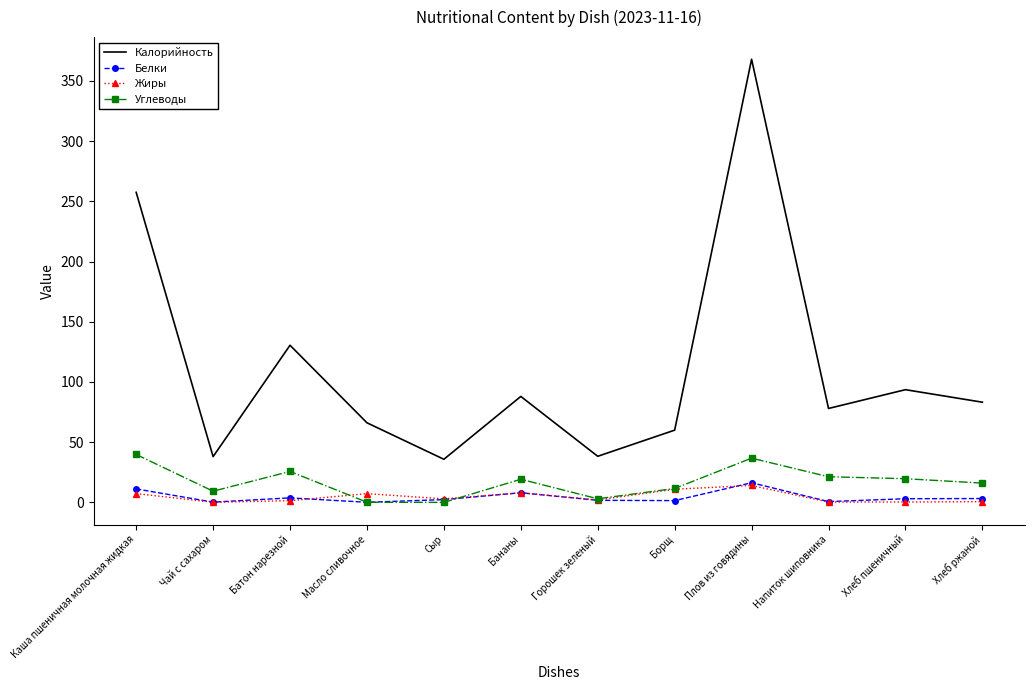

True or false: Калорийность and Углеводы intersect in this chart.

False